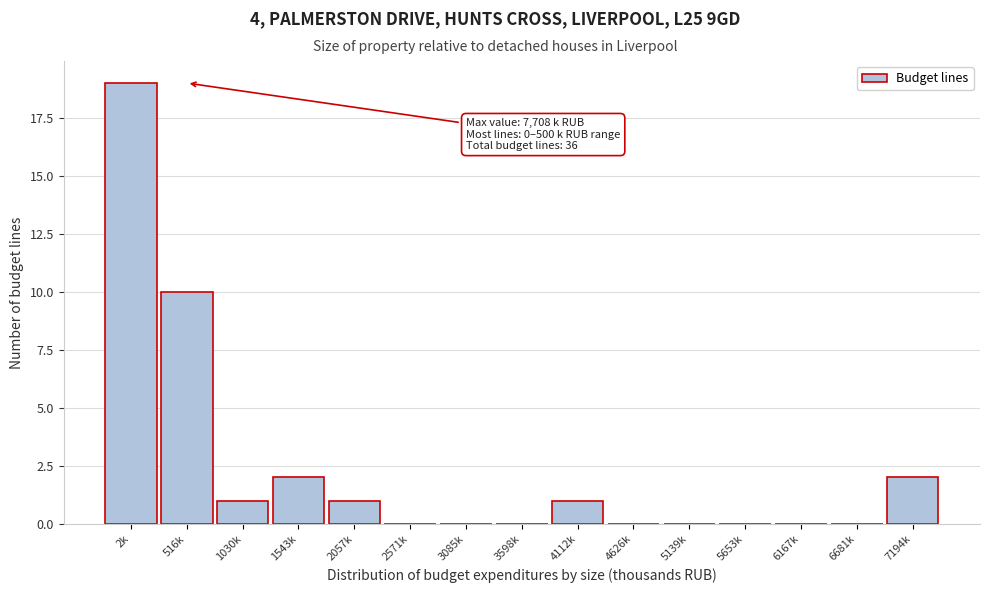

Reading left to right, transcribe all the data shown in this chart.

2k=19	516k=10	1030k=1	1543k=2	2057k=1	2571k=0	3085k=0	3598k=0	4112k=1	4626k=0	5139k=0	5653k=0	6167k=0	6681k=0	7194k=2